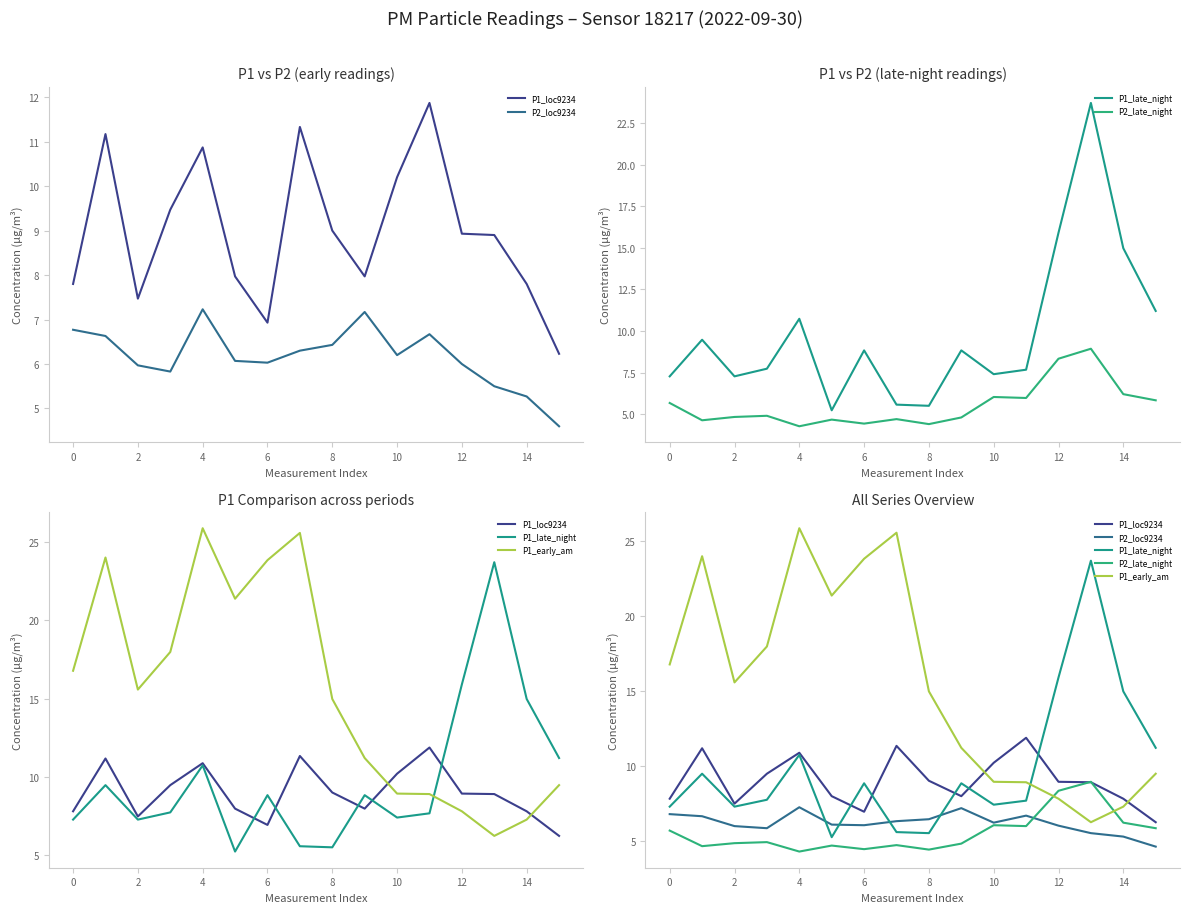

What is the sum of all P1_late_night values?

157.3